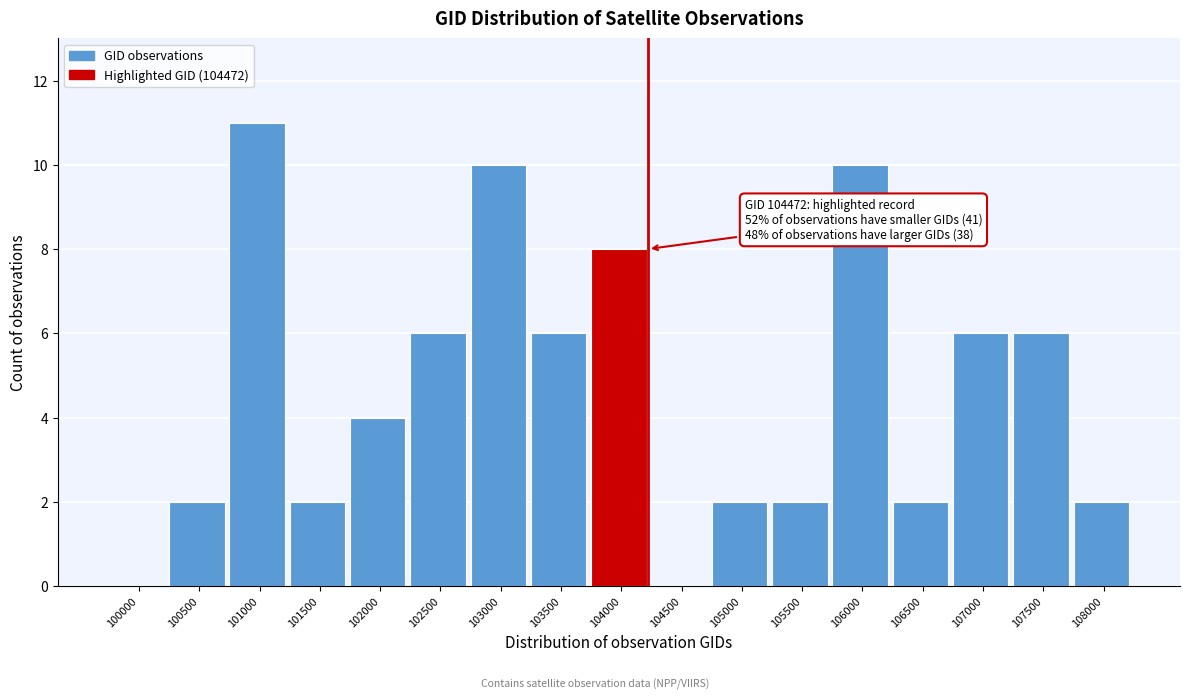

Reading left to right, list all the values displayed in this chart.

100000=0	100500=2	101000=11	101500=2	102000=4	102500=6	103000=10	103500=6	104000=8	104500=0	105000=2	105500=2	106000=10	106500=2	107000=6	107500=6	108000=2